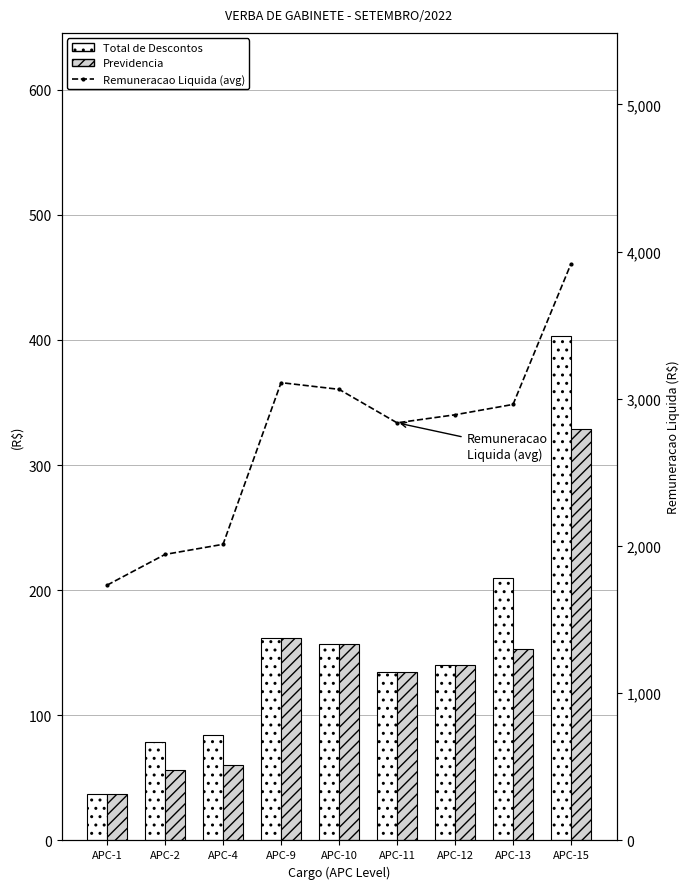

Is it true that Remuneracao Liquida (avg) equals 3918.3 at APC-15?

True